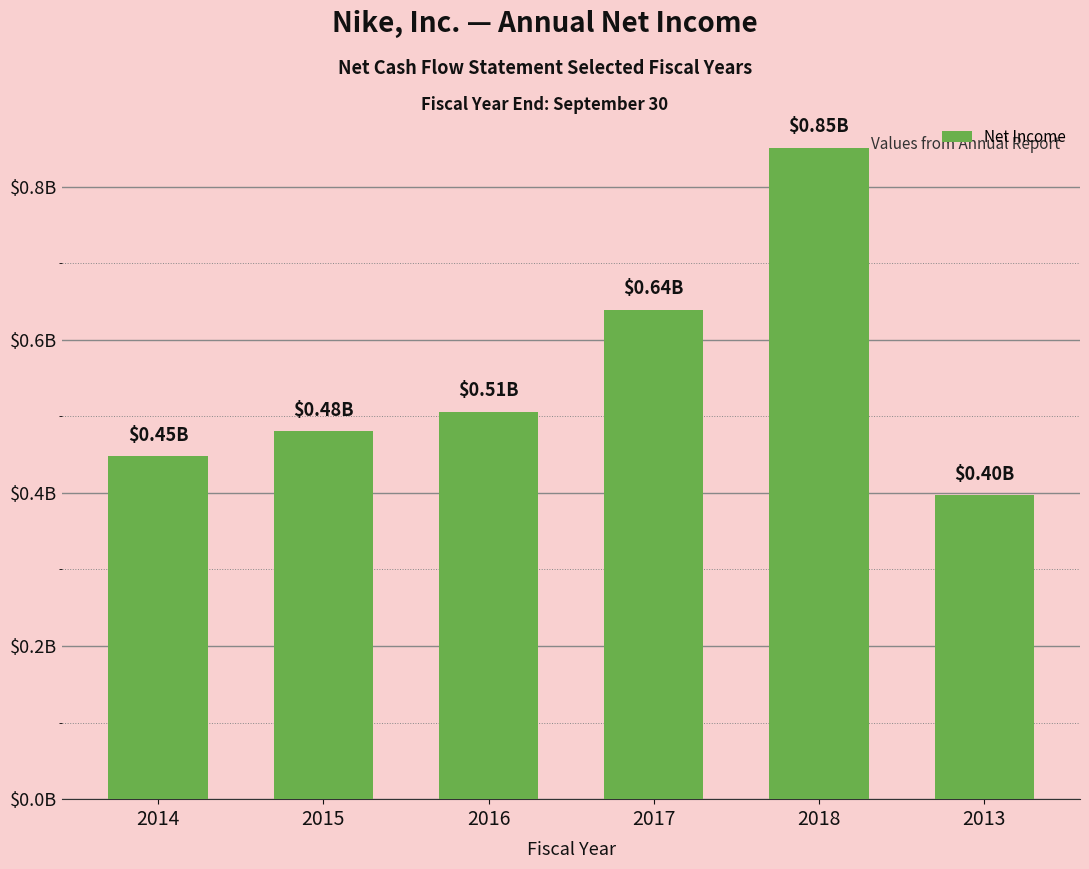

Are the bars horizontal?

No